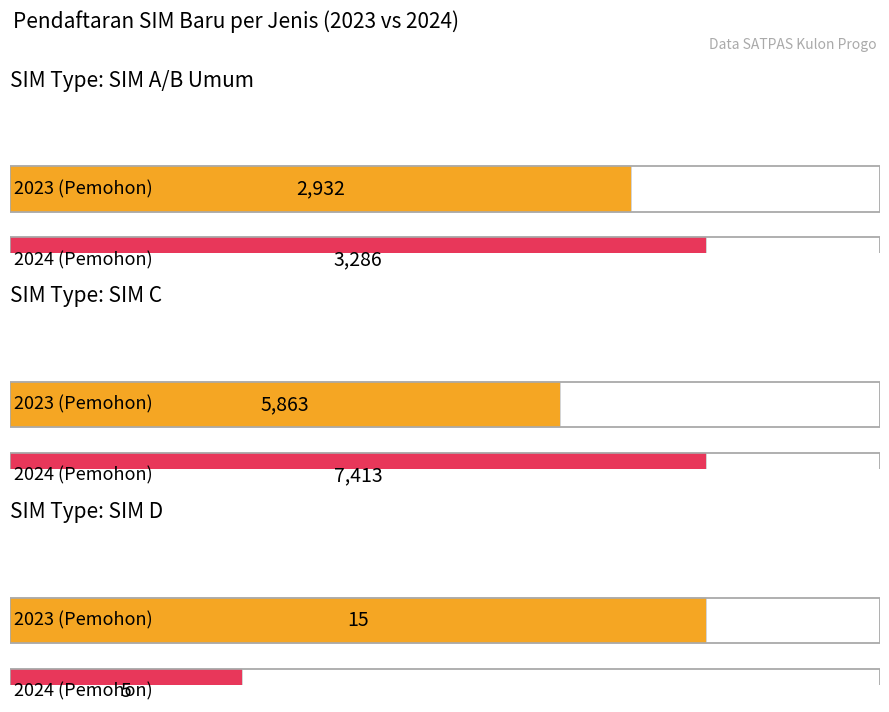

Reading left to right, transcribe all the data shown in this chart.

SIM A/B Umum: 2023=2932	2024=3286
SIM C: 2023=5863	2024=7413
SIM D: 2023=15	2024=5